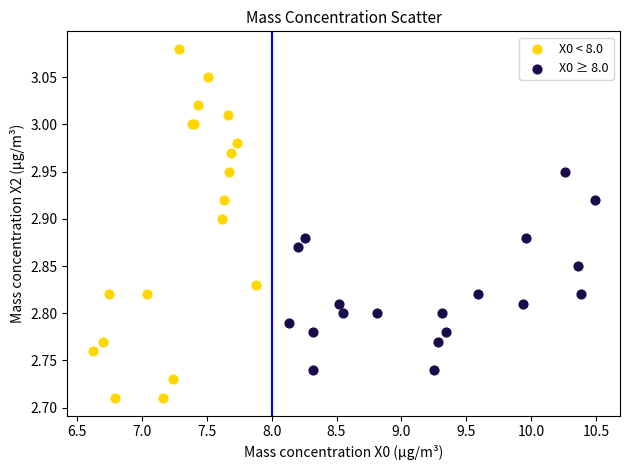

Which series reaches the maximum Y coordinate?

X0 < 8.0